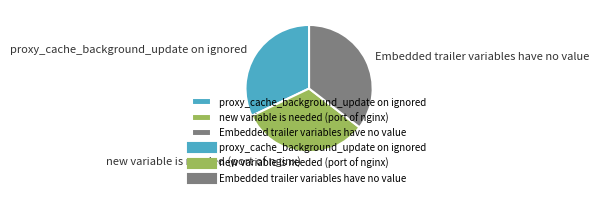

What is the ratio of the value at Embedded trailer variables have no value to the value at proxy_cache_background_update on ignored?

1.1